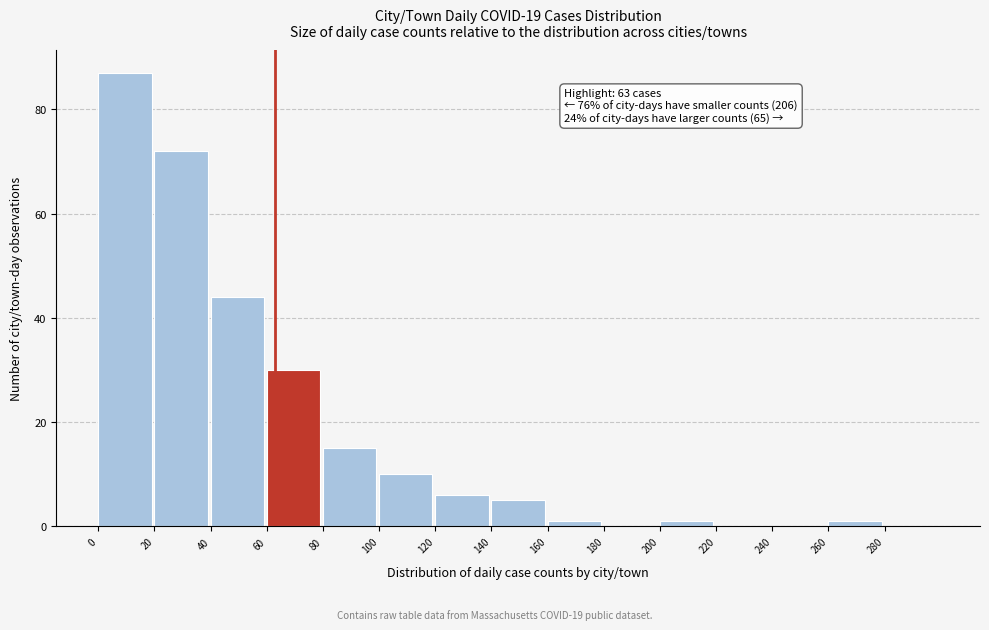

Over which range of the x-axis is the bar tallest?

0 to 20